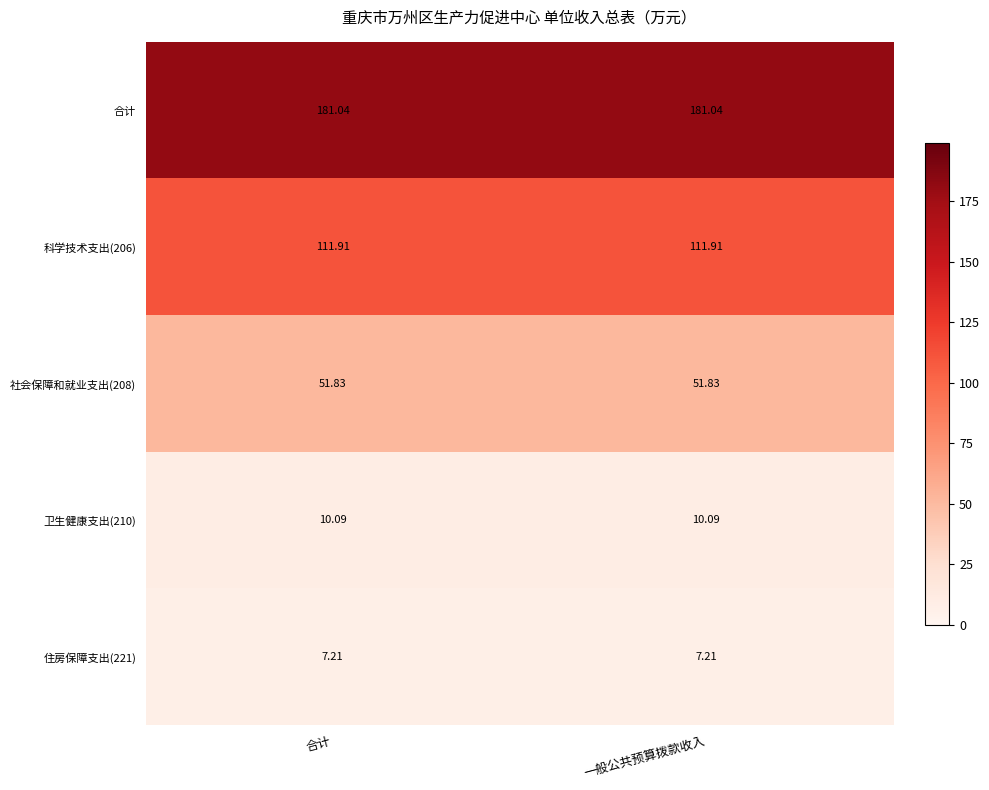

Which series has the largest total across all categories?

合计